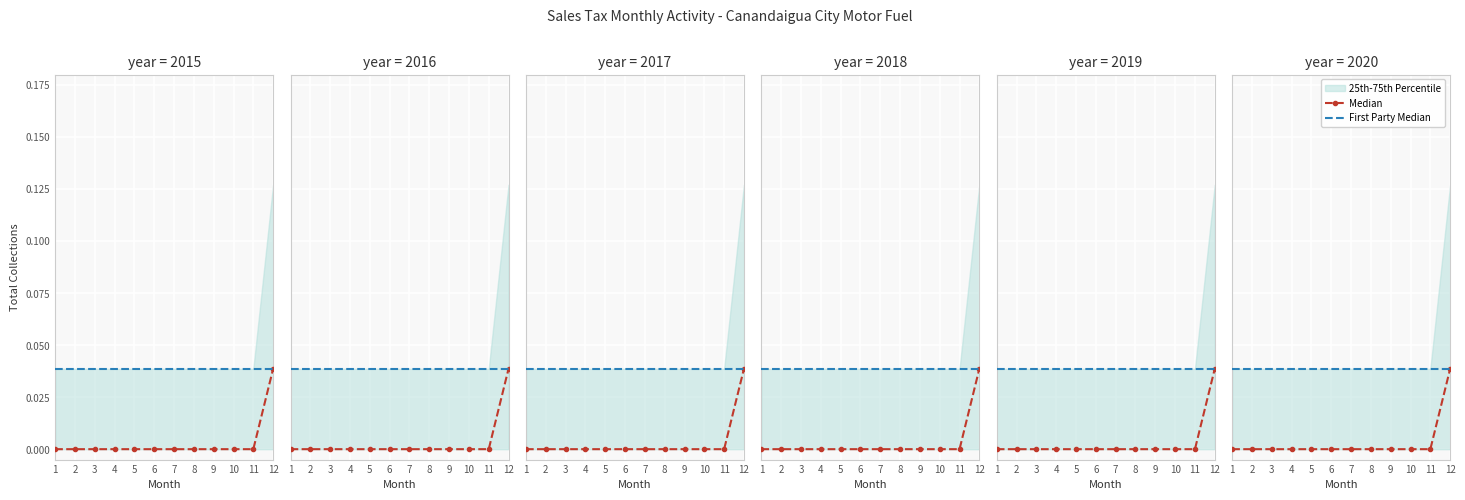

True or false: First Party Median and Median cross at least once.

False